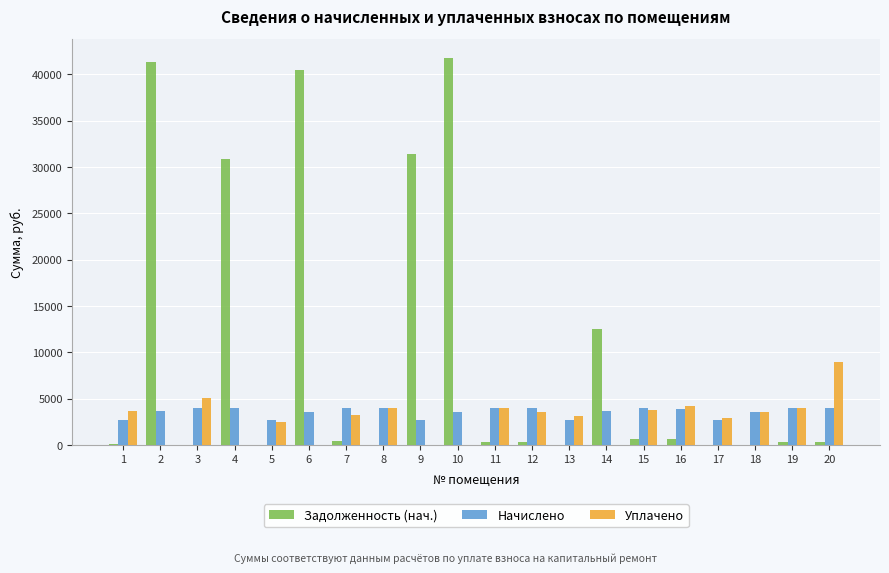

What is the sum of all Уплачено values?

56531.3